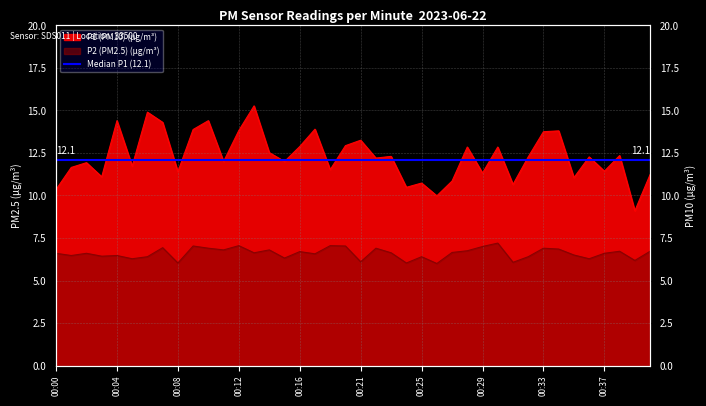

Between 00:34 and 00:39, which series saw the biggest shift?

P1